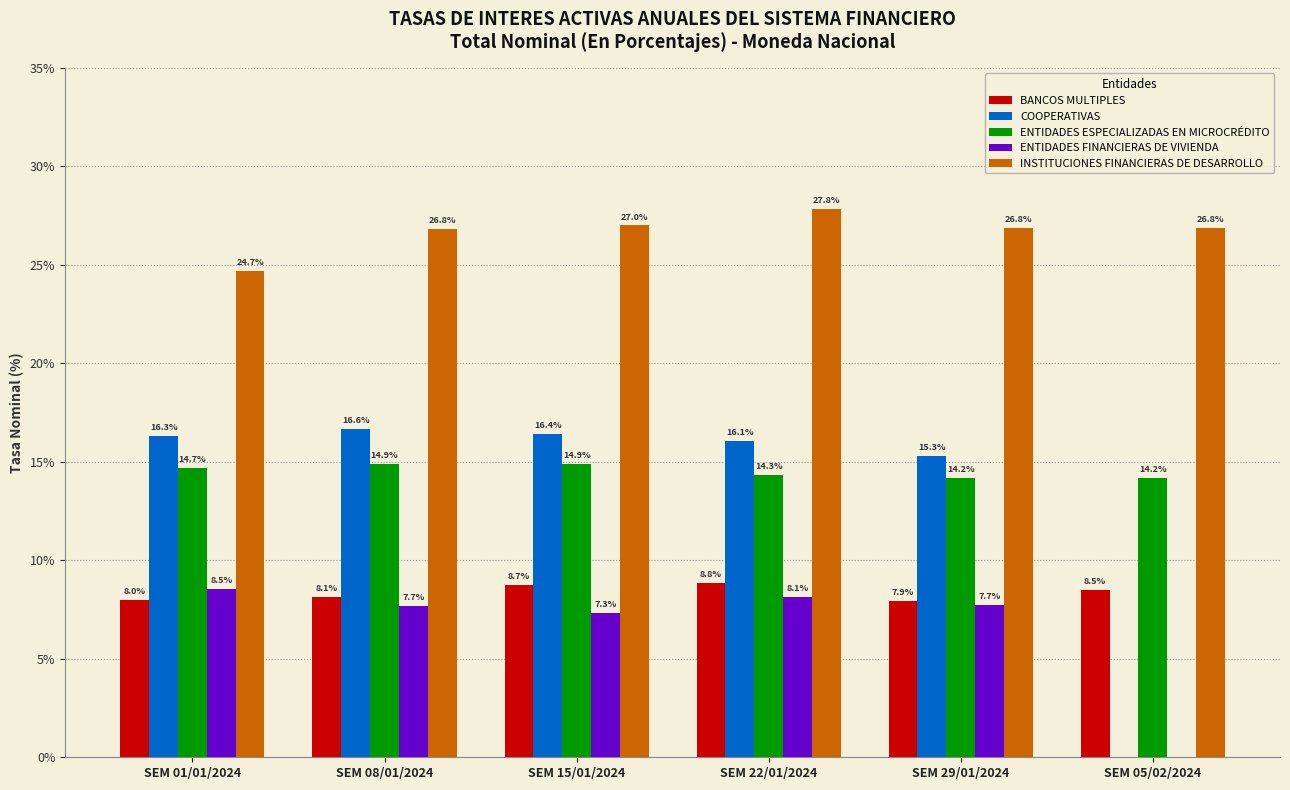

Reading left to right, extract all data points from this chart.

BANCOS MULTIPLES: SEM 01/01/2024=8.0	SEM 08/01/2024=8.1	SEM 15/01/2024=8.7	SEM 22/01/2024=8.8	SEM 29/01/2024=7.9	SEM 05/02/2024=8.5
COOPERATIVAS: SEM 01/01/2024=16.3	SEM 08/01/2024=16.6	SEM 15/01/2024=16.4	SEM 22/01/2024=16.1	SEM 29/01/2024=15.3	SEM 05/02/2024=0.0
ENTIDADES ESPECIALIZADAS EN MICROCRÉDITO: SEM 01/01/2024=14.7	SEM 08/01/2024=14.9	SEM 15/01/2024=14.9	SEM 22/01/2024=14.3	SEM 29/01/2024=14.2	SEM 05/02/2024=14.2
ENTIDADES FINANCIERAS DE VIVIENDA: SEM 01/01/2024=8.5	SEM 08/01/2024=7.7	SEM 15/01/2024=7.3	SEM 22/01/2024=8.1	SEM 29/01/2024=7.7	SEM 05/02/2024=0.0
INSTITUCIONES FINANCIERAS DE DESARROLLO: SEM 01/01/2024=24.7	SEM 08/01/2024=26.8	SEM 15/01/2024=27.0	SEM 22/01/2024=27.8	SEM 29/01/2024=26.8	SEM 05/02/2024=26.8